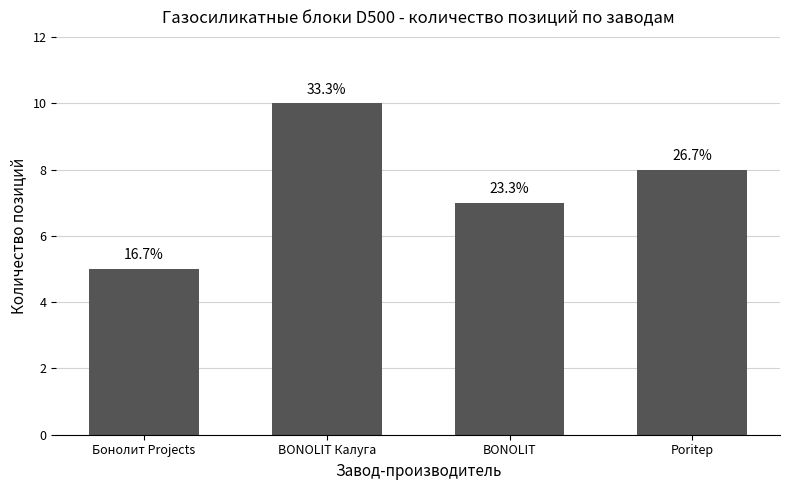

How many bars are there in total?

4